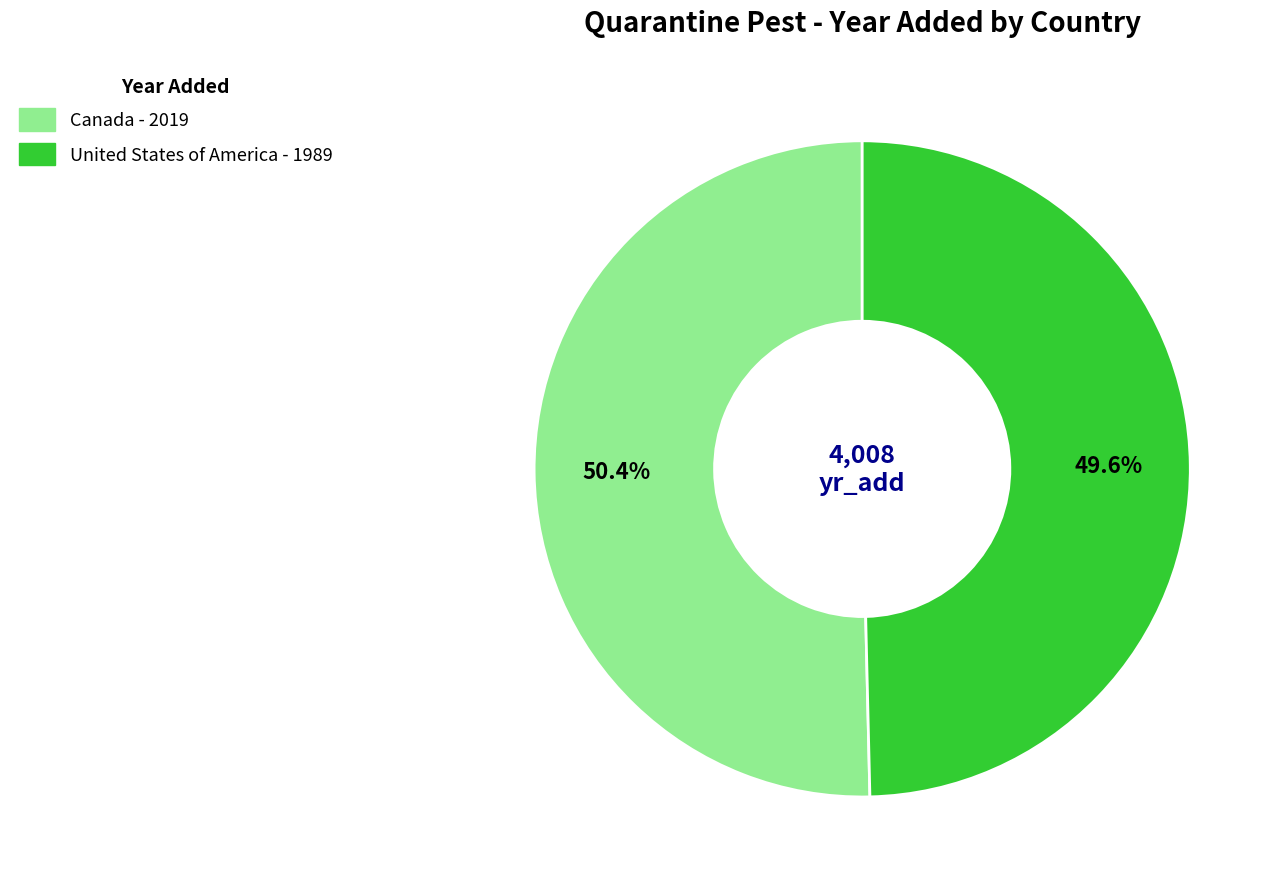

To the nearest percent, what percentage of the pie is Canada?

50%